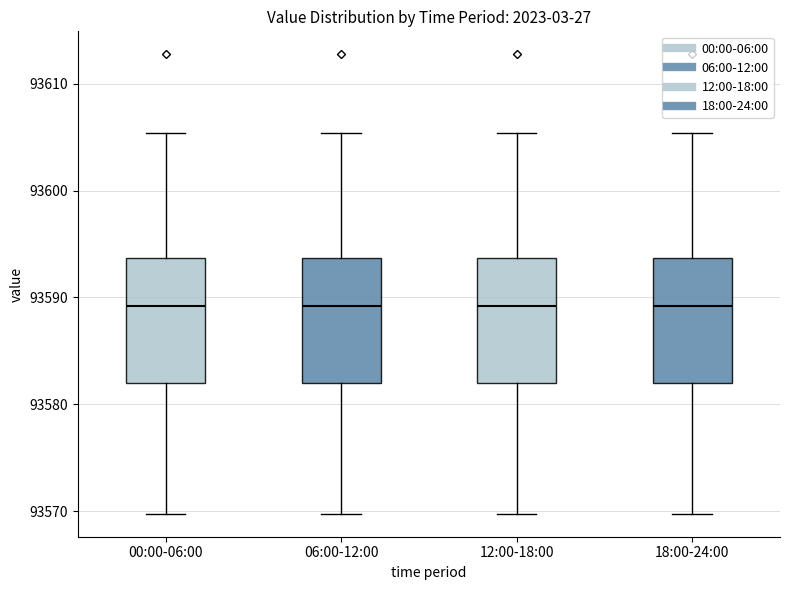

Reading left to right, read every box against the y-axis: the position of its median line, the range the box covers, and the ends of its whiskers. The values are not printed on the chart, so give them approximately, as read against the axis.

00:00-06:00: median 93589, box 93582 to 93594, whiskers 93570 to 93605
06:00-12:00: median 93589, box 93582 to 93594, whiskers 93570 to 93605
12:00-18:00: median 93589, box 93582 to 93594, whiskers 93570 to 93605
18:00-24:00: median 93589, box 93582 to 93594, whiskers 93570 to 93605